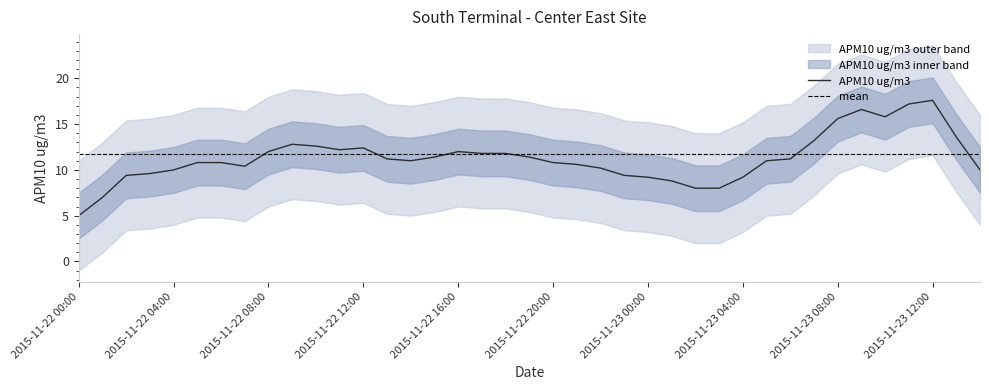

Which category has the lowest value in the APM10 ug/m3 series?

2015-11-22 00:00